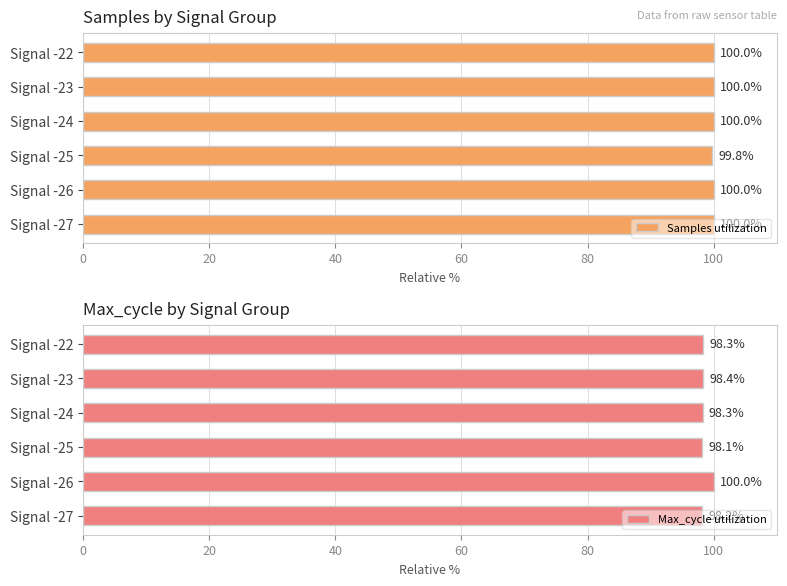

Are the bars horizontal?

Yes